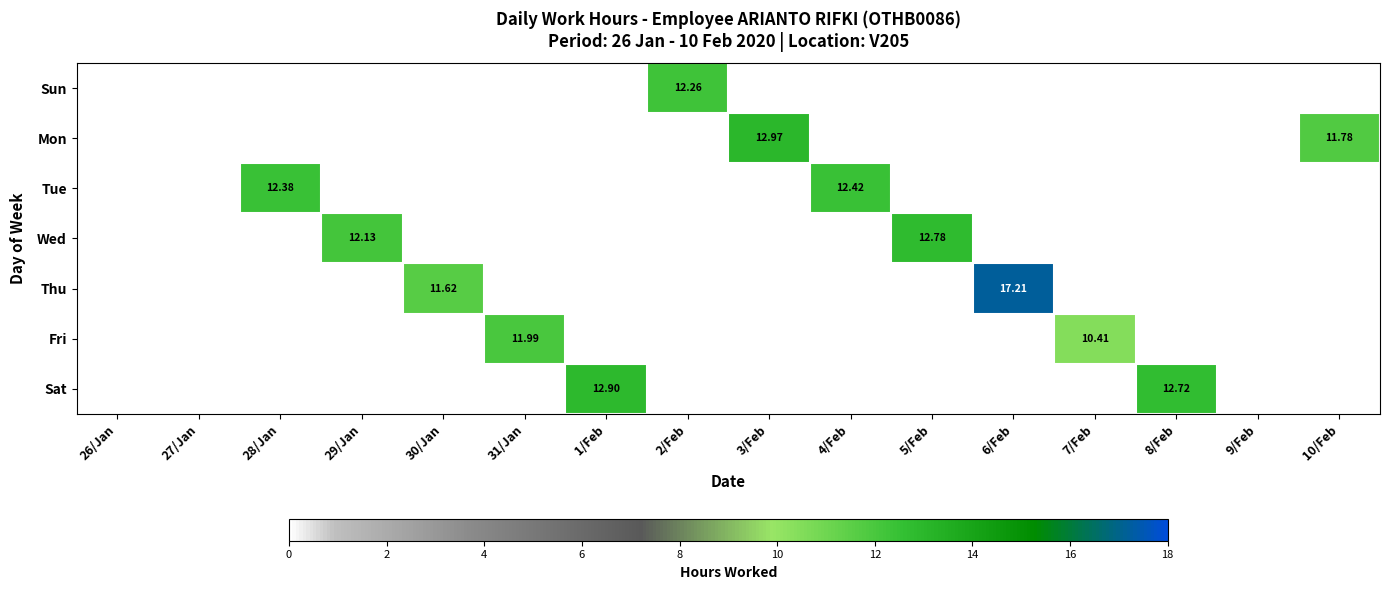

The Sat series shows 0.0 at 7/Feb. True or false?

True